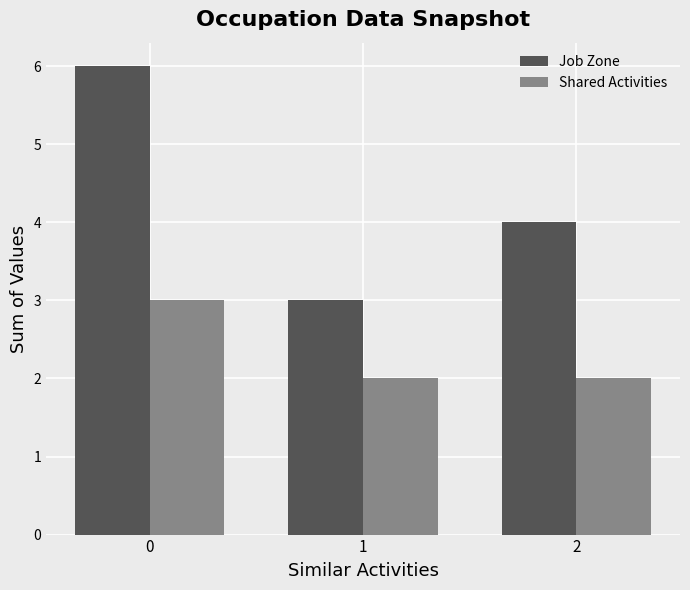

Reading right to left, extract all data points from this chart.

Job Zone: 2=4	1=3	0=6
Shared Activities: 2=2	1=2	0=3